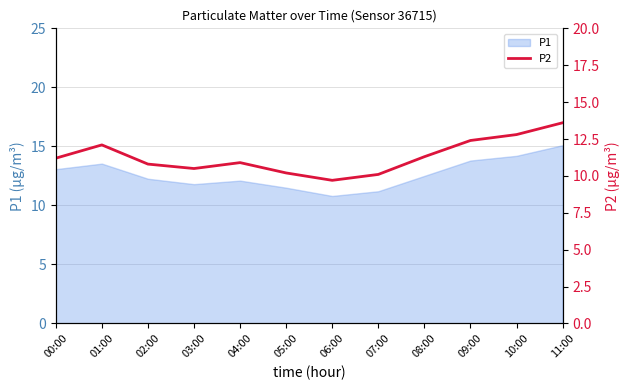

What is the difference between the maximum and second lowest values?

3.5